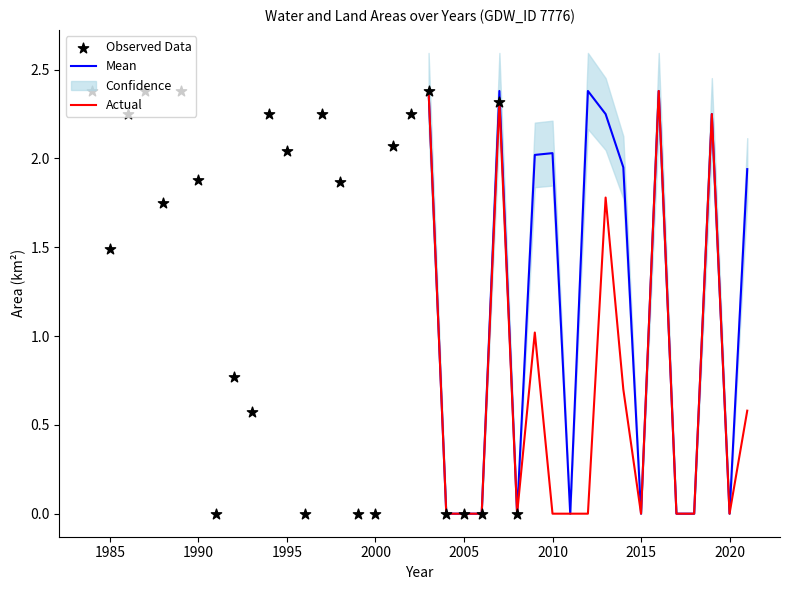

The value of Mean at 2015 is -0.0. True or false?

True